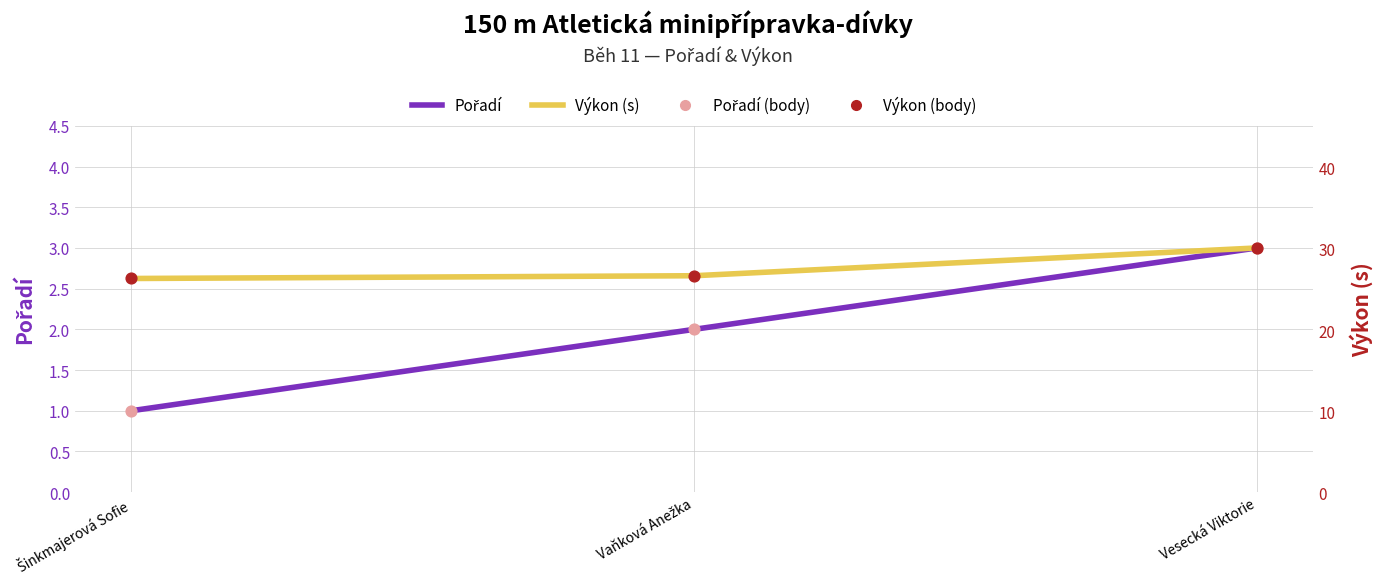

Is the value of Pořadí at Vesecká Viktorie greater than the value of Výkon (body) at Šinkmajerová Sofie?

No